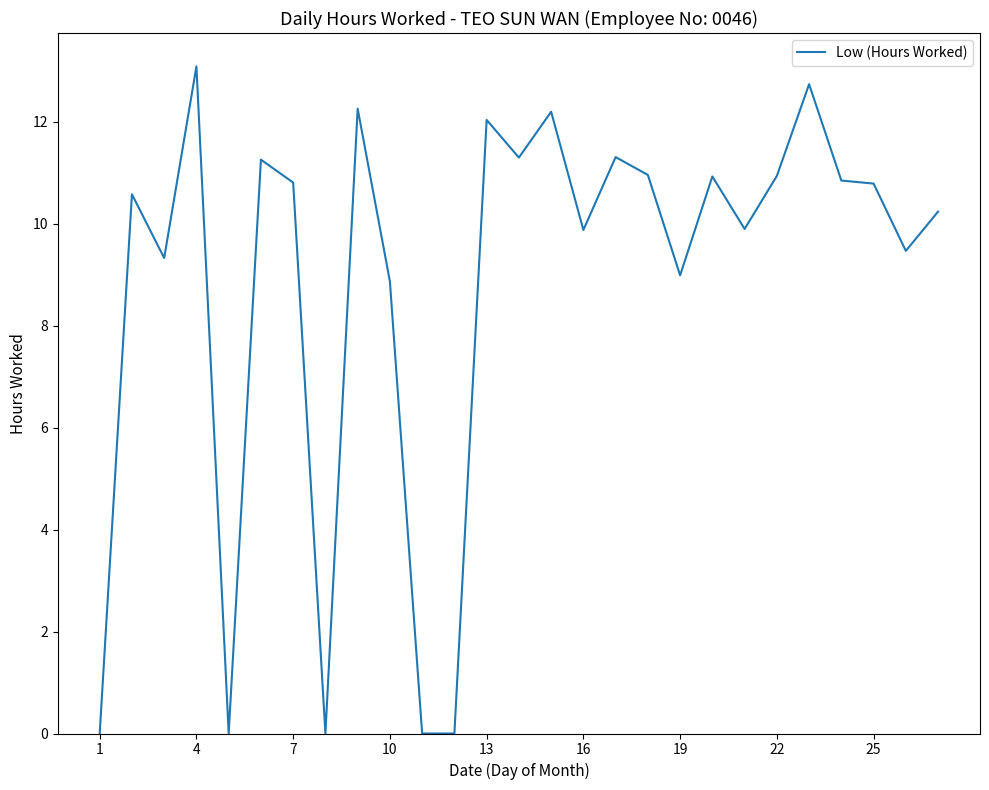

True or false: the data has more than 2 interior local peaks.

True